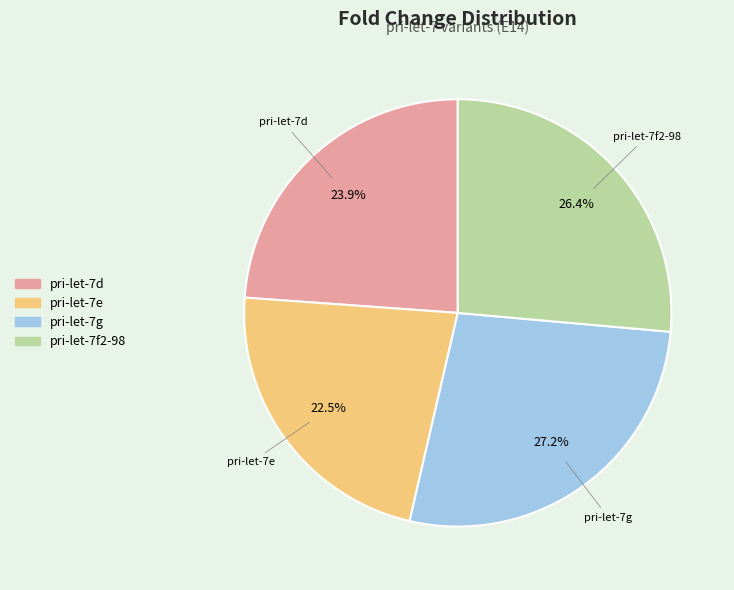

To the nearest percent, what percentage of the pie is pri-let-7g?

27%